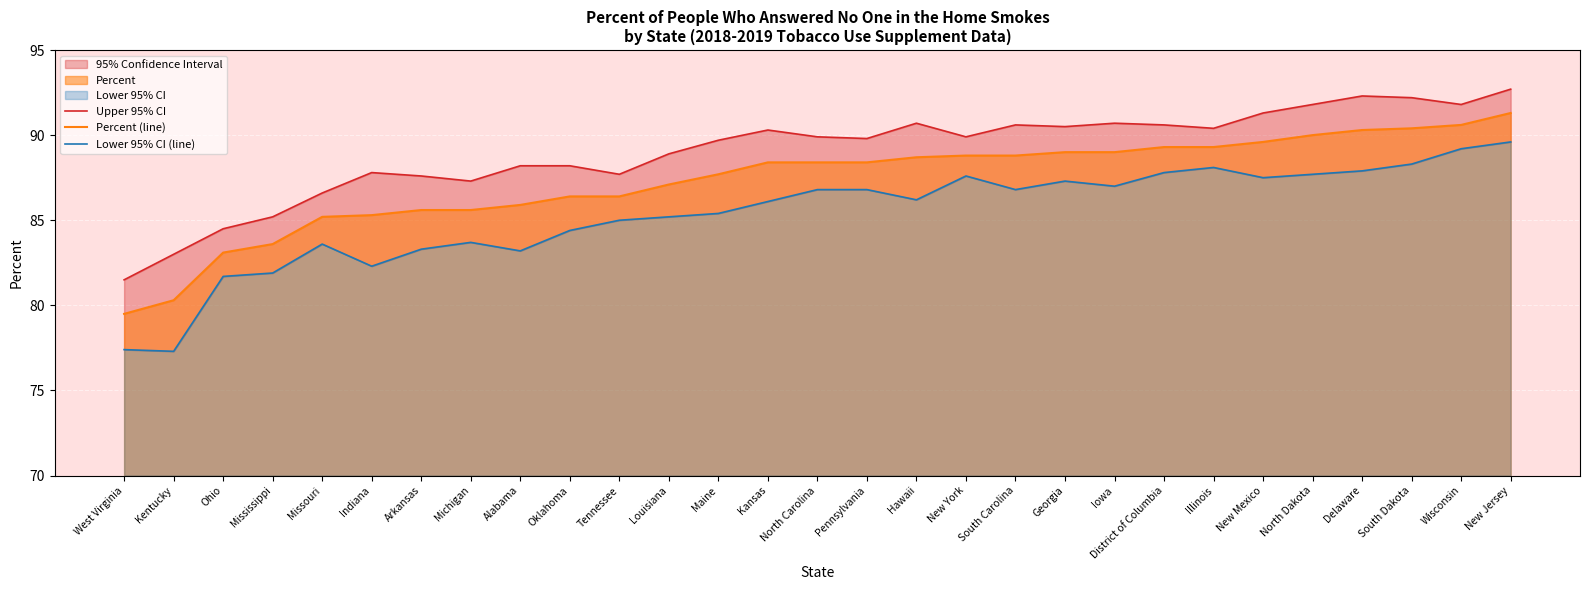

Is it true that Lower 95% CI (line) equals 131.1 at Ohio?

False